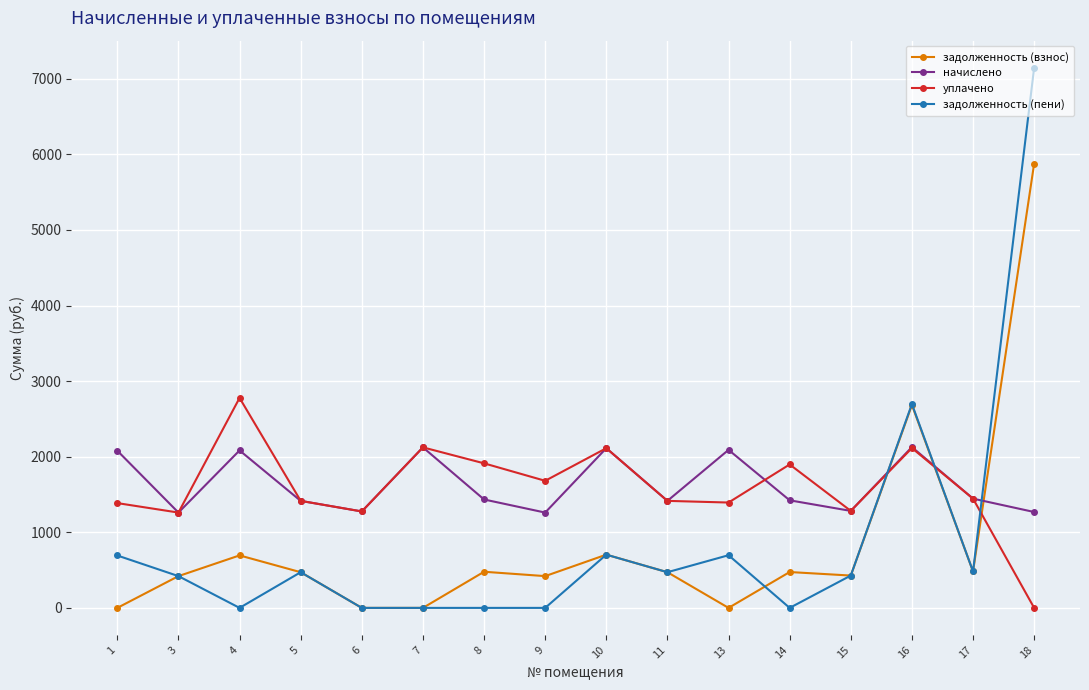

At which category is the sum across all series the highest?

18